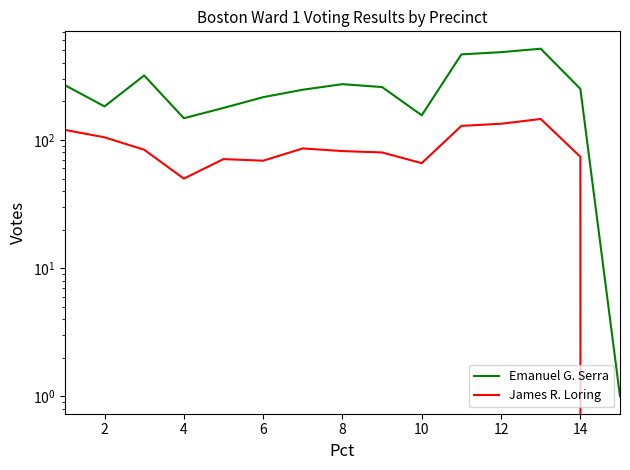

Reading left to right, list all the values displayed in this chart.

Emanuel G. Serra: 268	183	319	148	178	216	247	273	259	156	466	485	516	251	1
James R. Loring: 120	105	84	50	71	69	86	82	80	66	129	134	146	74	0